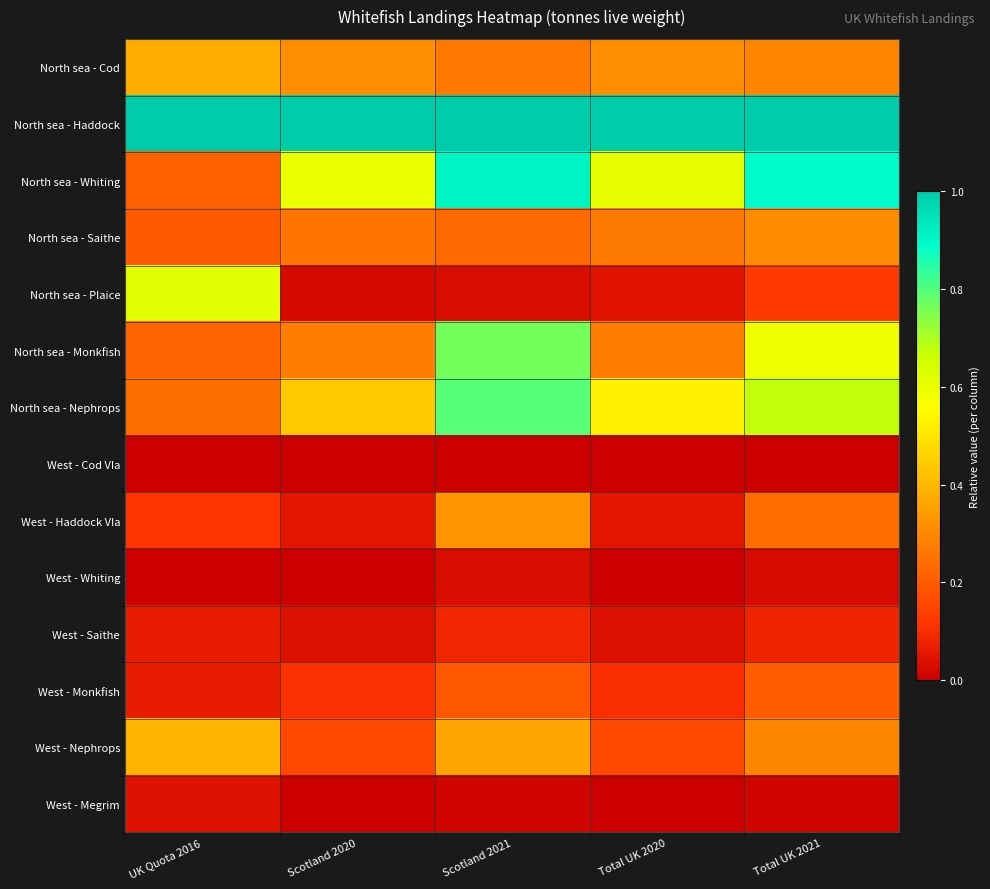

Rank the series by their maximum value, from lowest to highest.

West - Cod VIa, West - Whiting, West - Megrim, West - Saithe, West - Monkfish, North sea - Saithe, West - Haddock VIa, North sea - Cod, West - Nephrops, North sea - Plaice, North sea - Monkfish, North sea - Nephrops, North sea - Whiting, North sea - Haddock